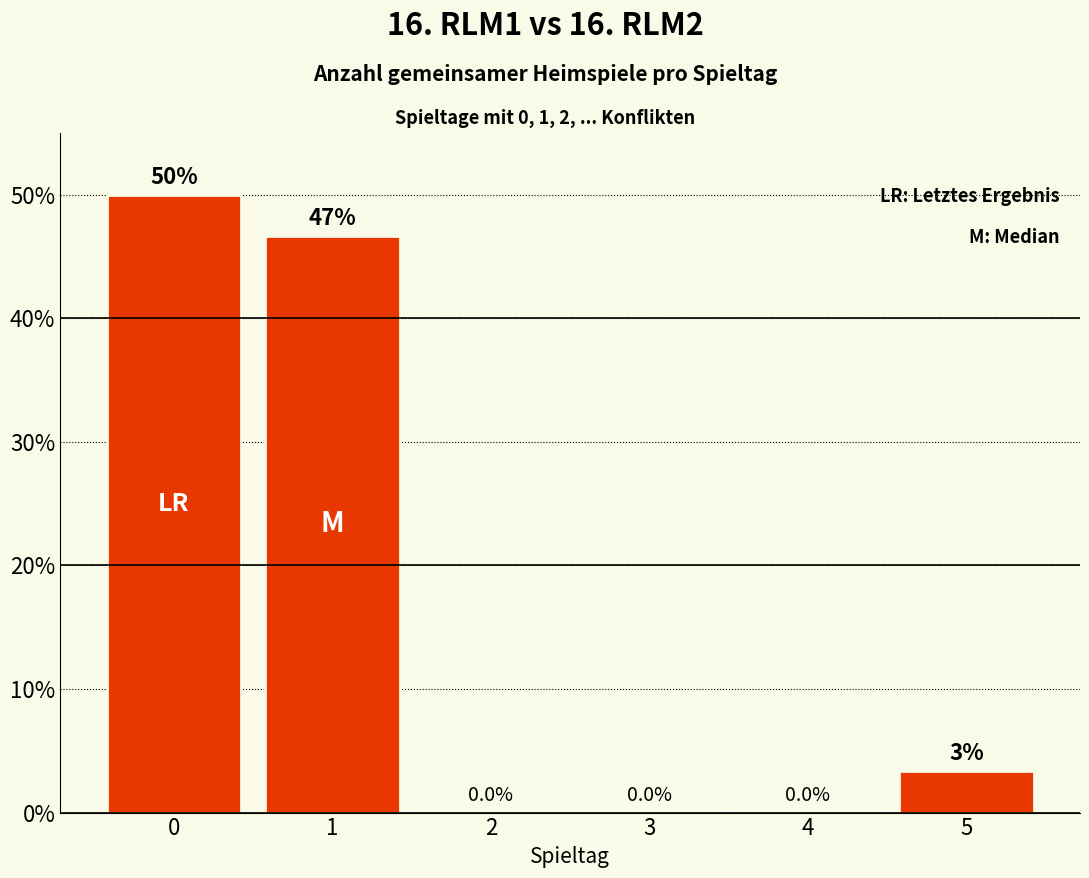

The value at 5 is 1.4. True or false?

False